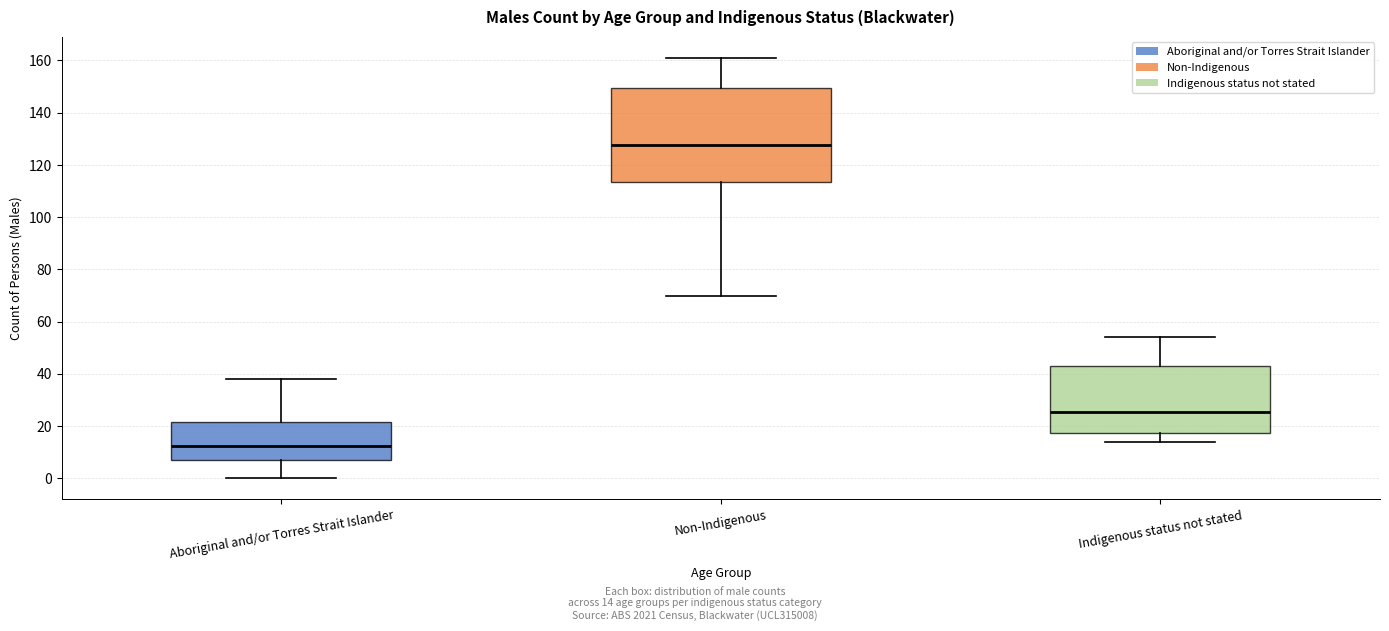

Which box is the tallest, from its lower edge to its upper edge?

Non-Indigenous